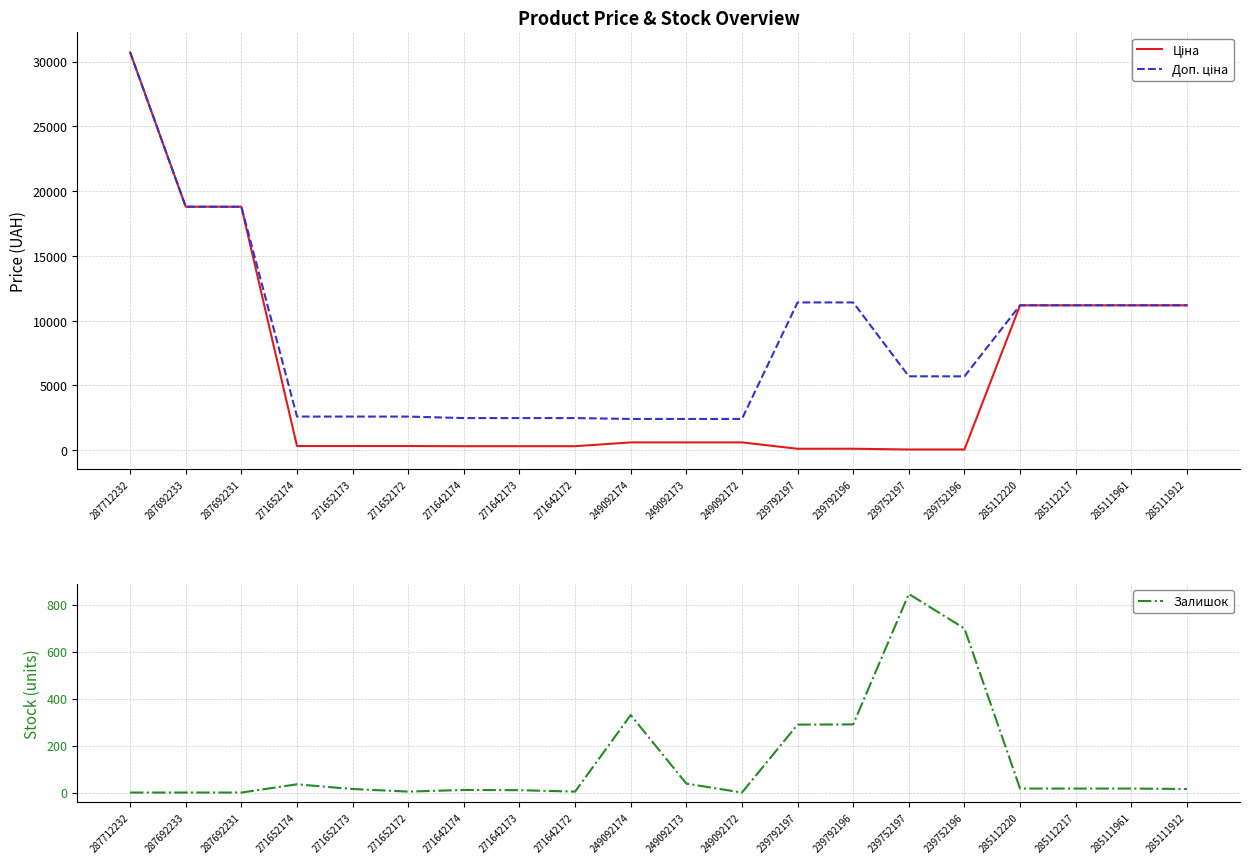

What is the sum of all Доп. ціна values?

169780.1